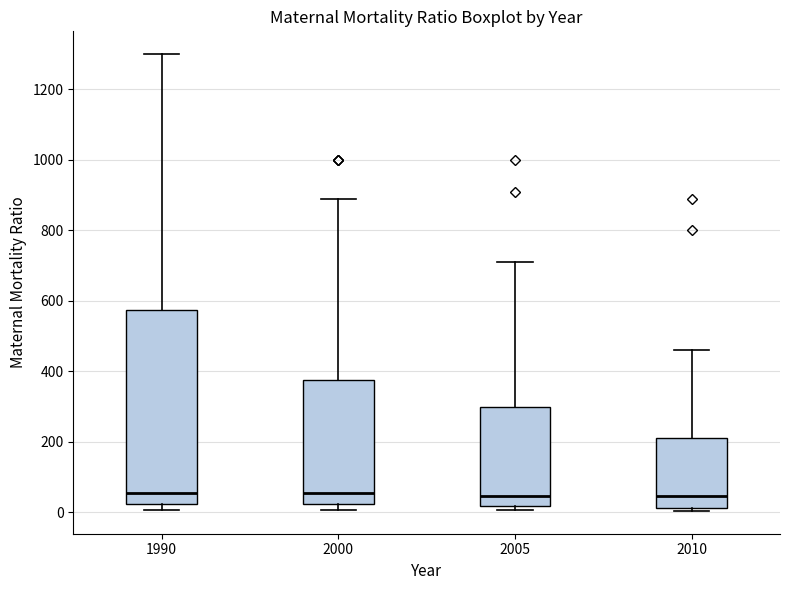

Reading left to right, read every box against the y-axis: the position of its median line, the range the box covers, and the ends of its whiskers. The values are not printed on the chart, so give them approximately, as read against the axis.

1990: median 60, box 20 to 580, whiskers 0 to 1300
2000: median 60, box 20 to 380, whiskers 0 to 900
2005: median 40, box 20 to 300, whiskers 0 to 720
2010: median 40, box 20 to 220, whiskers 0 to 460